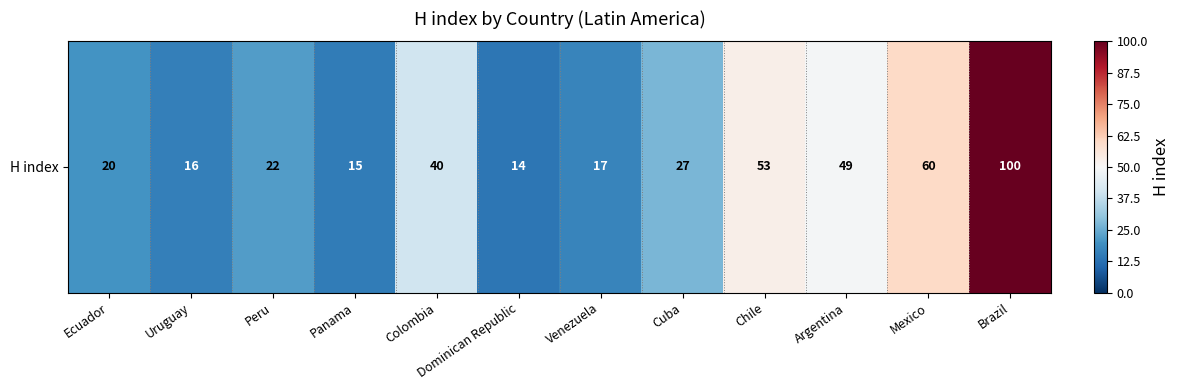

Rank the categories by value from lowest to highest.

Dominican Republic, Panama, Uruguay, Venezuela, Ecuador, Peru, Cuba, Colombia, Argentina, Chile, Mexico, Brazil